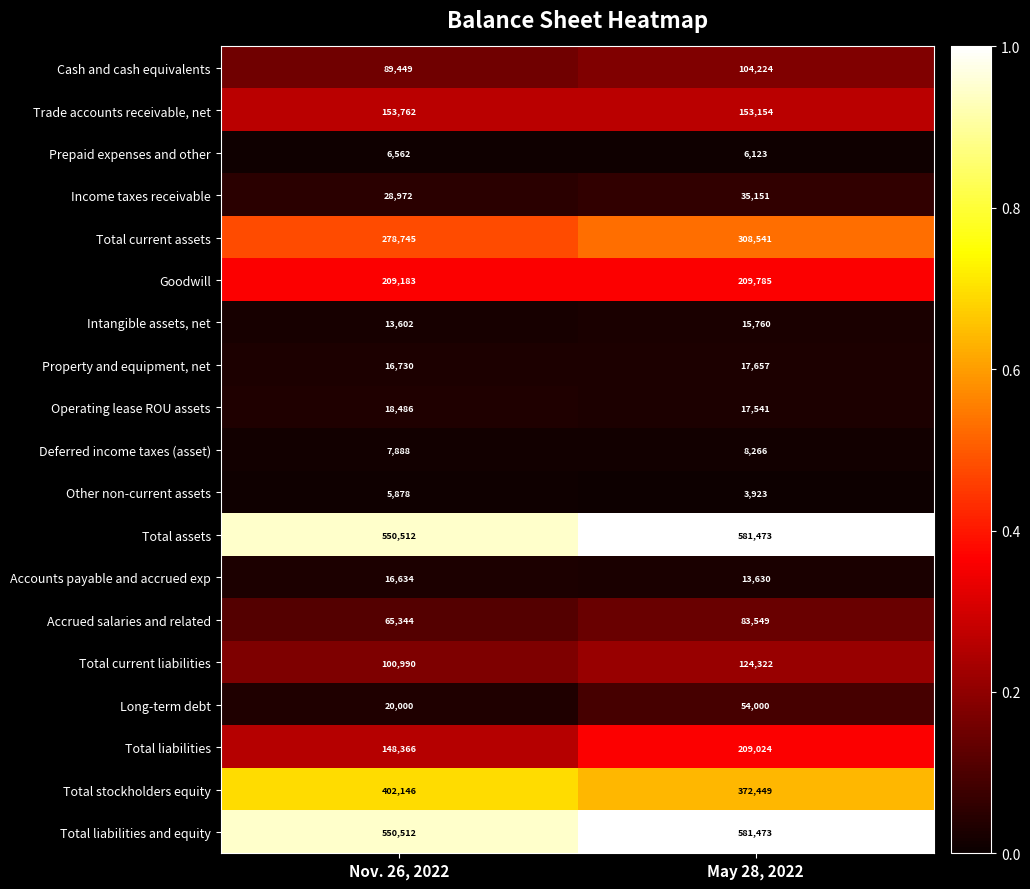

Which series changed the most between Nov. 26, 2022 and May 28, 2022?

Total liabilities